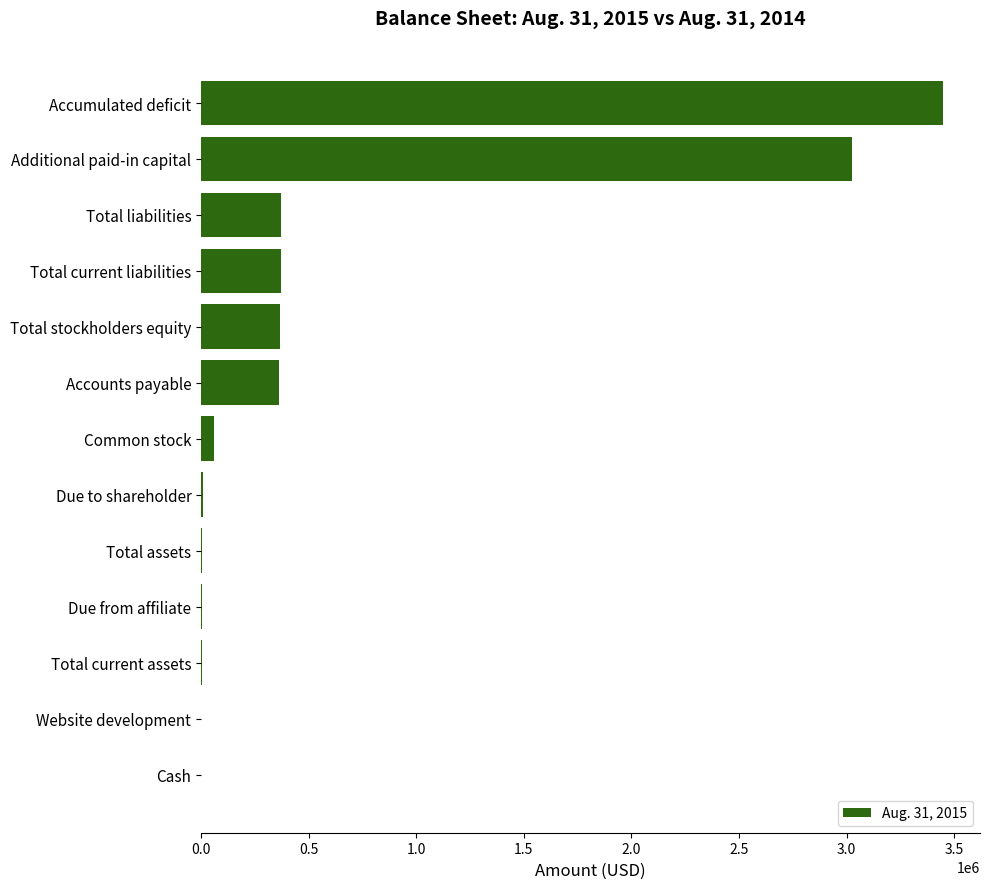

What is the maximum value shown in the chart?

3447688